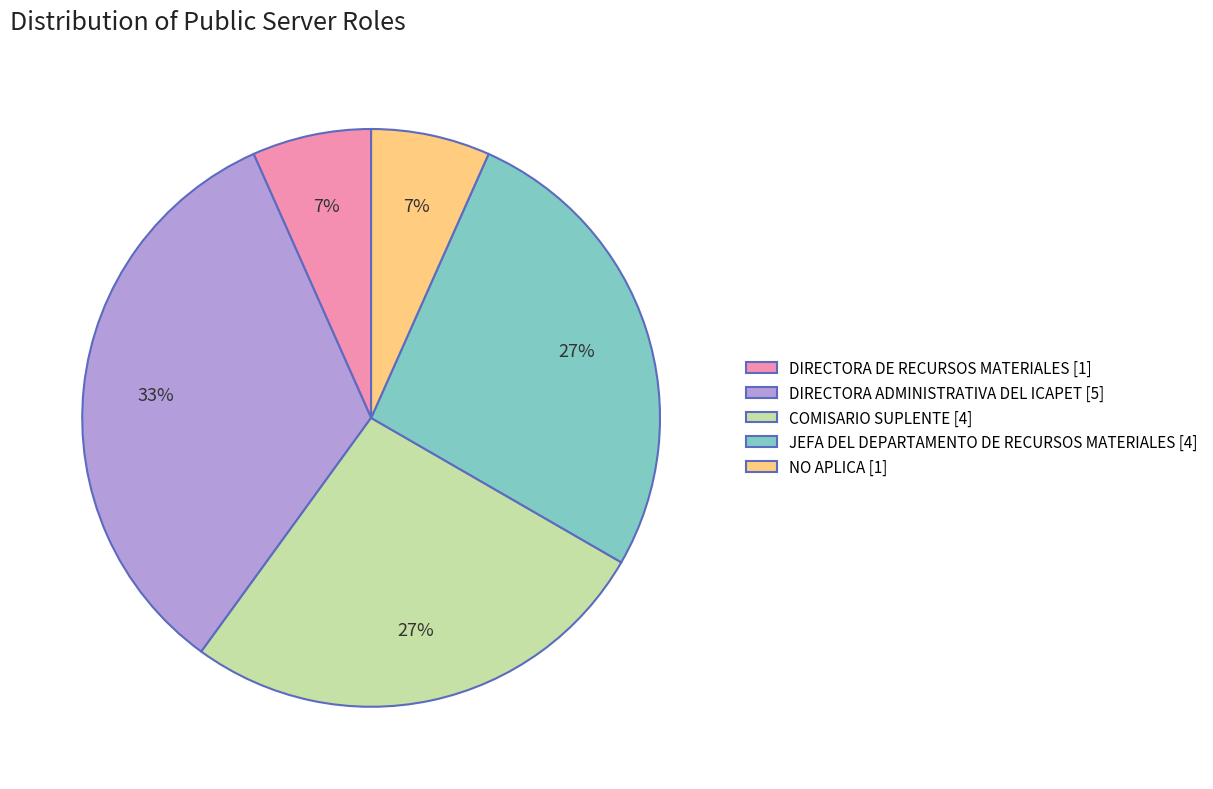

Which slice is the largest?

DIRECTORA ADMINISTRATIVA DEL ICAPET